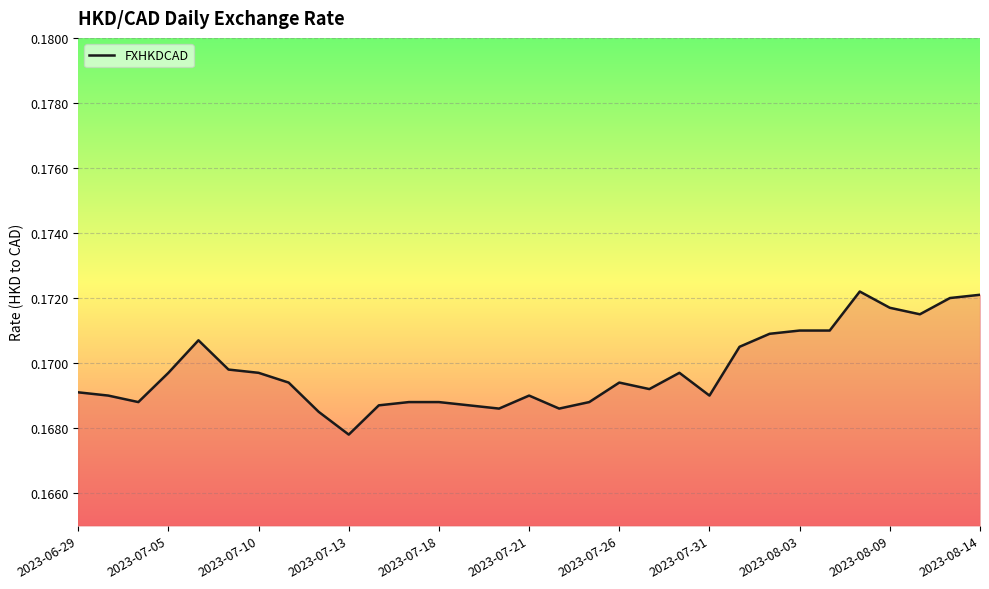

Does the chart display data point markers on the line(s)?

No